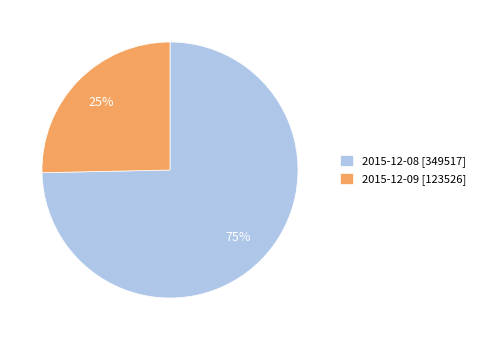

Is it true that 2015-12-09 [123526] is 31% of the pie?

False